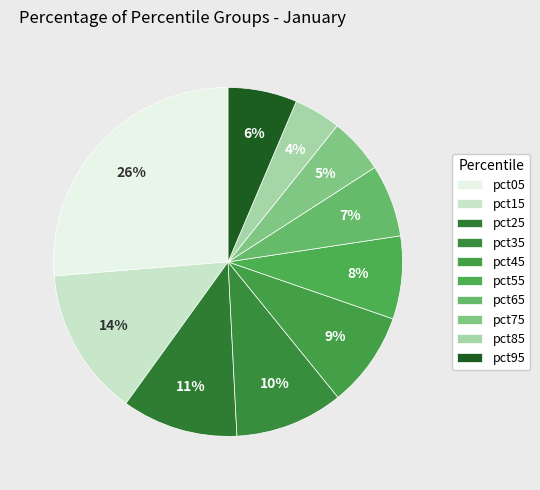

How many slices are in this pie chart?

10